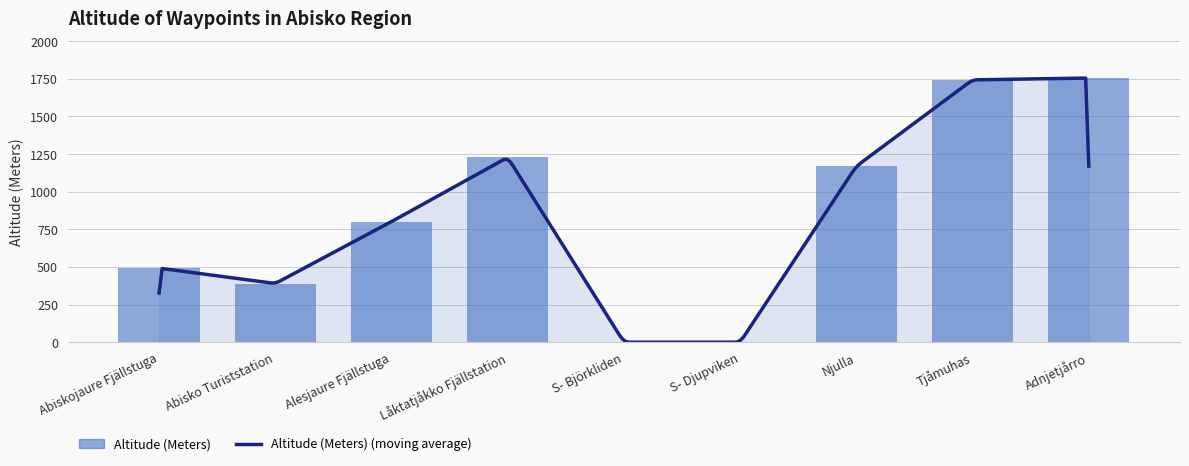

True or false: the data shows 678 at Tjåmuhas.

False